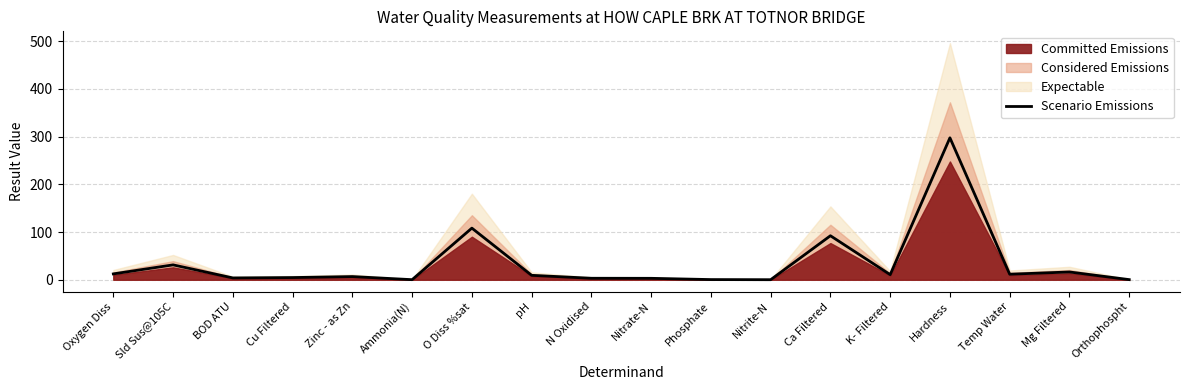

What is the sum of the values at Oxygen Diss and Zinc - as Zn?

19.0